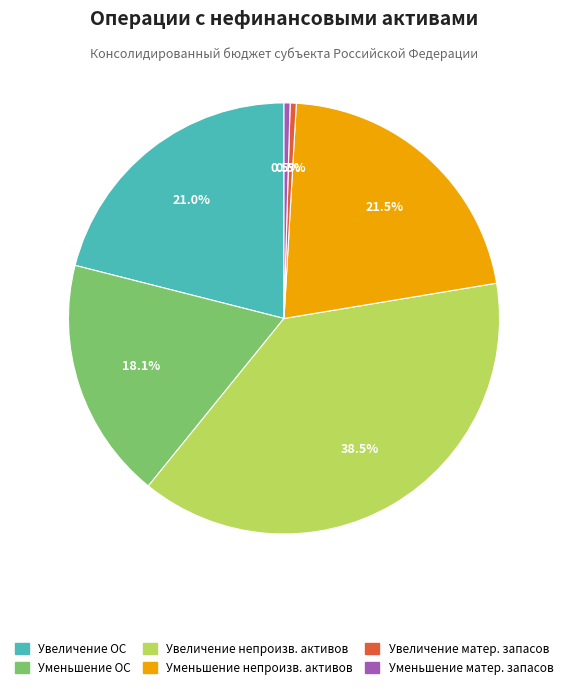

Is there a majority slice in this chart?

No